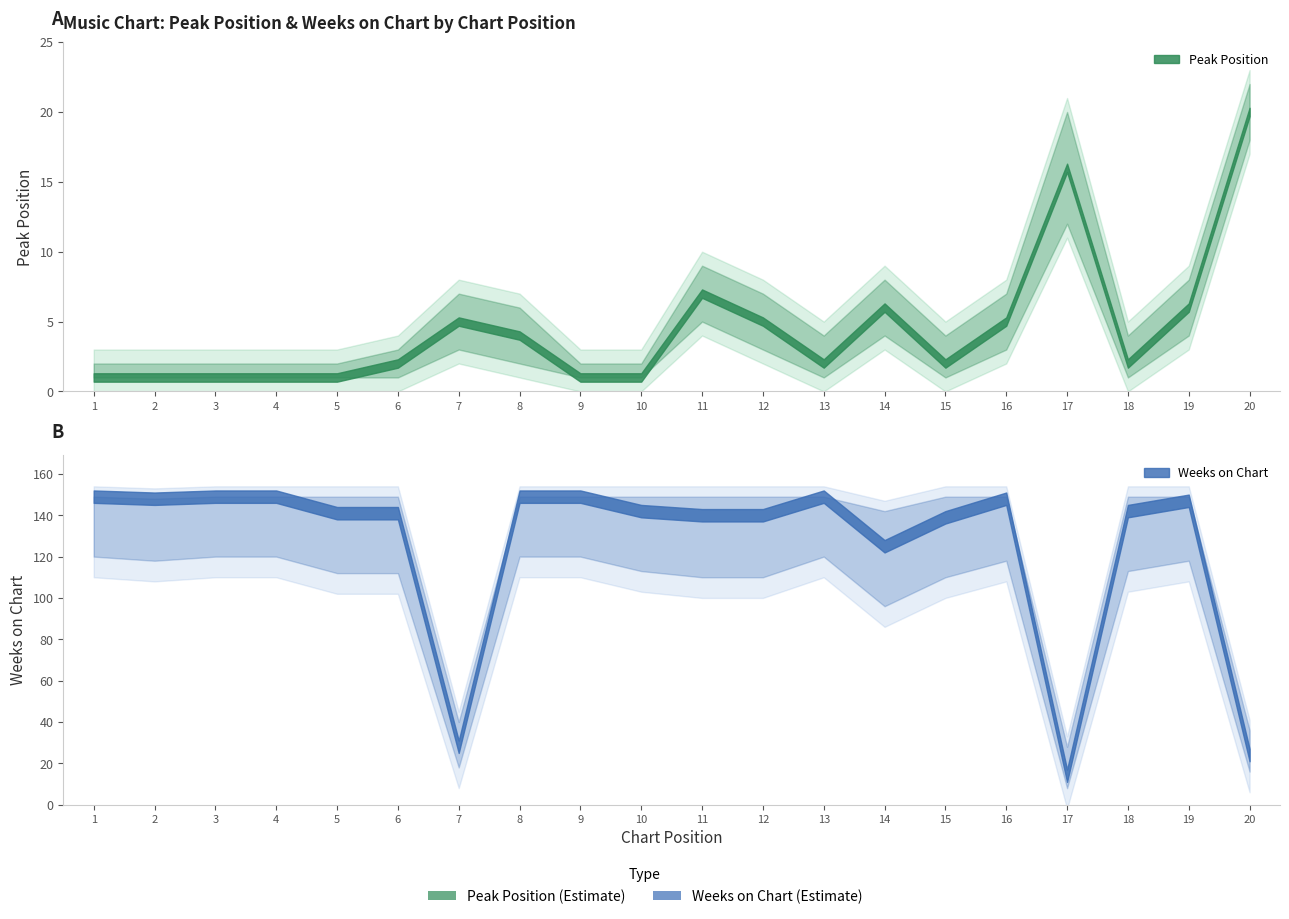

What is the difference between the highest and lowest values at 14?

119